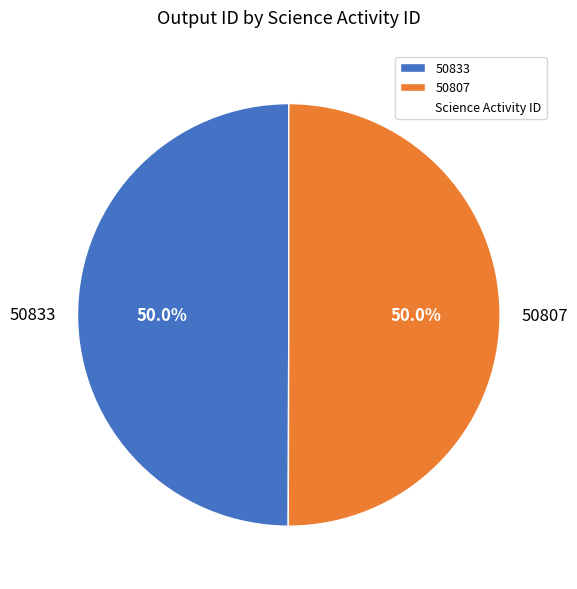

To the nearest percent, what is the combined percentage of 50807 and 50833?

100%